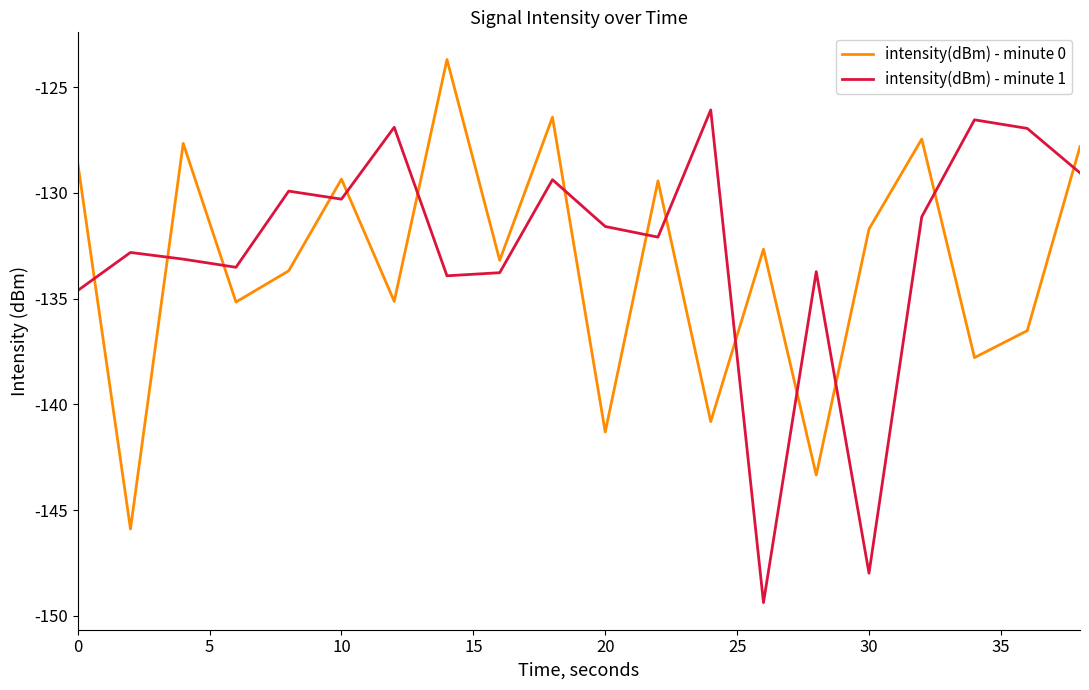

In intensity(dBm) - minute 0, how many points are lower than both neighbors (excluding endpoints)?

8